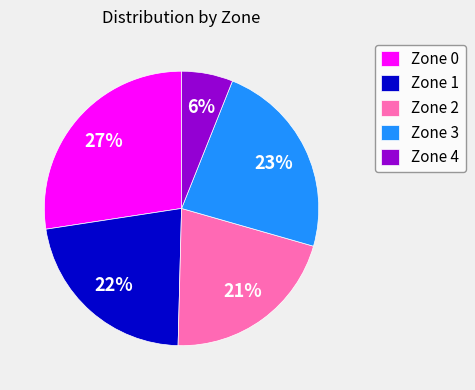

Rank the categories by value from highest to lowest.

Zone 0, Zone 3, Zone 1, Zone 2, Zone 4